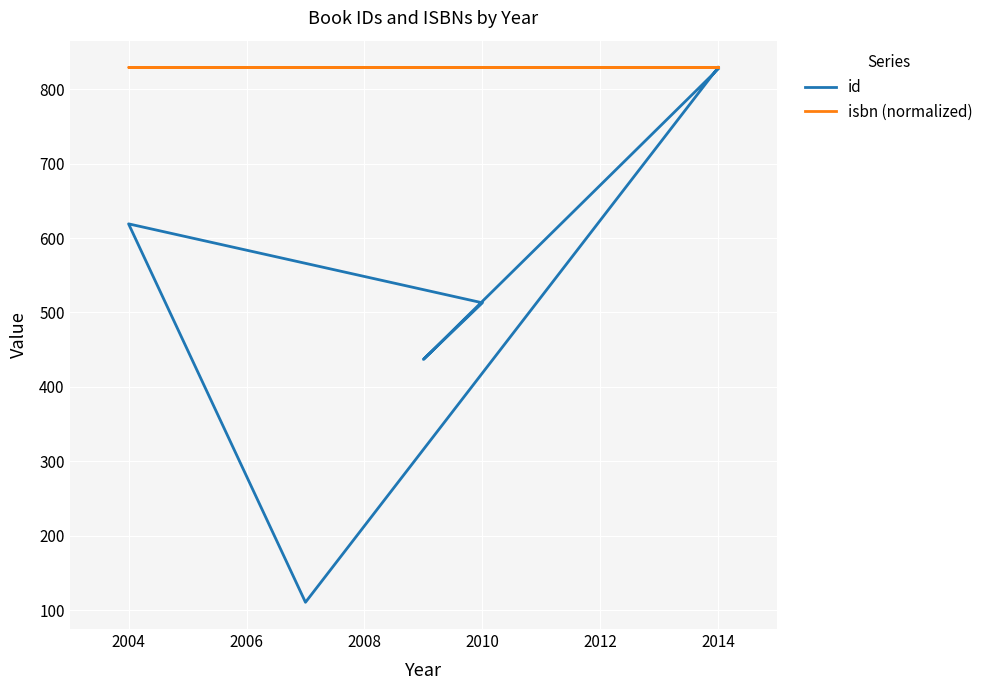

What is the highest value of the isbn (normalized) series?

829.0